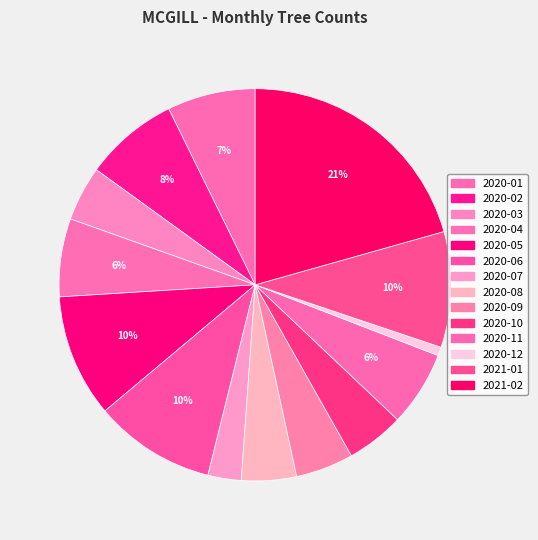

Which slice is the largest?

2021-02